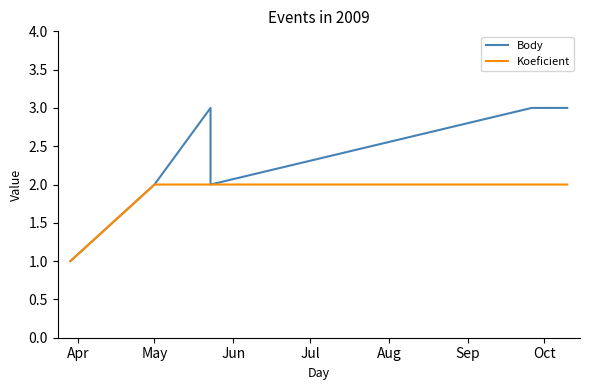

What is the maximum value for Koeficient?

2